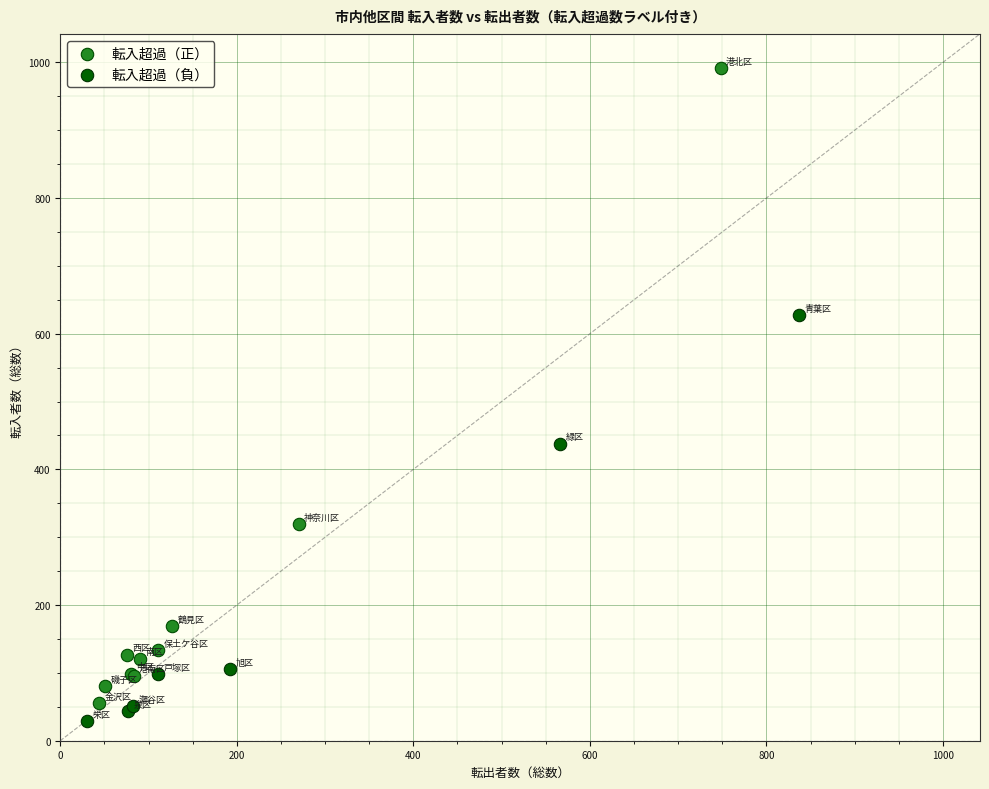

Which series reaches the minimum Y coordinate?

転入超過（負）